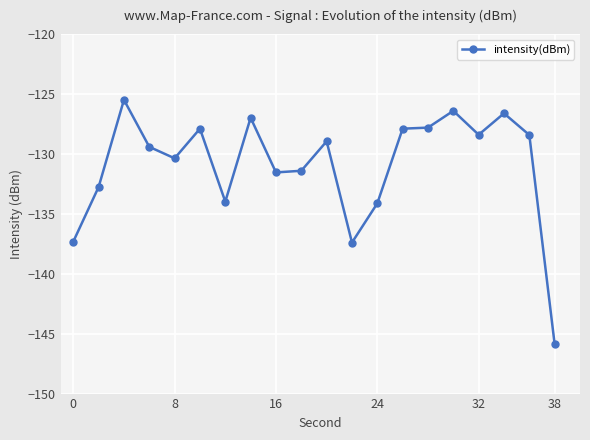

What is the value of the 15th point from the left?

-127.8